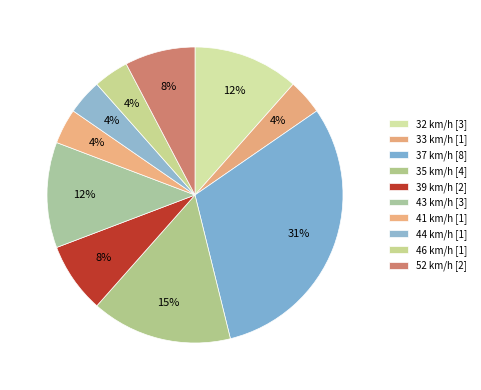

How much of the chart is everything except 32?

88.5%